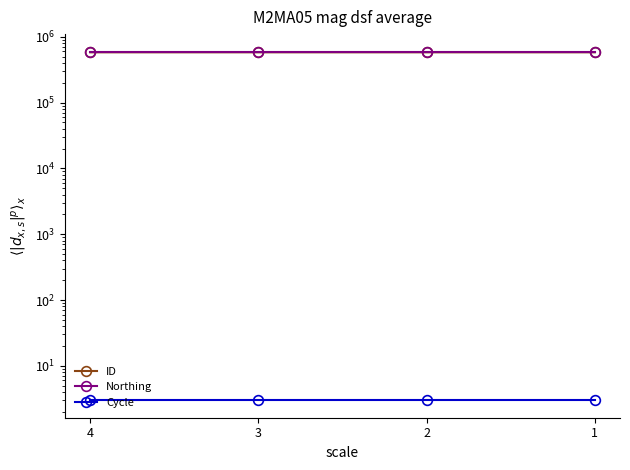

True or false: ID and Northing cross at least once.

False